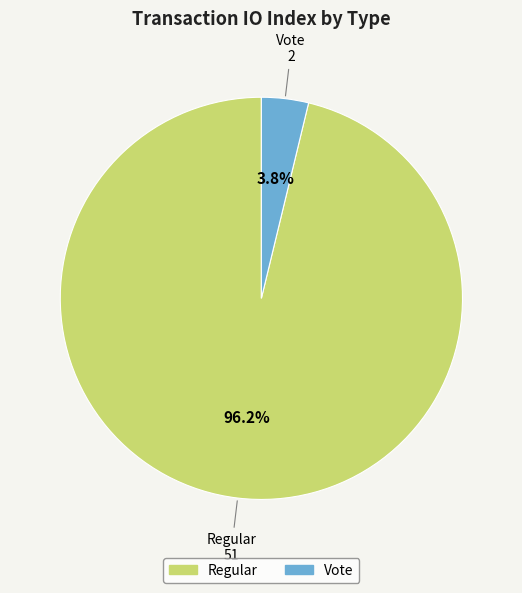

Between Vote and Regular, which is larger?

Regular